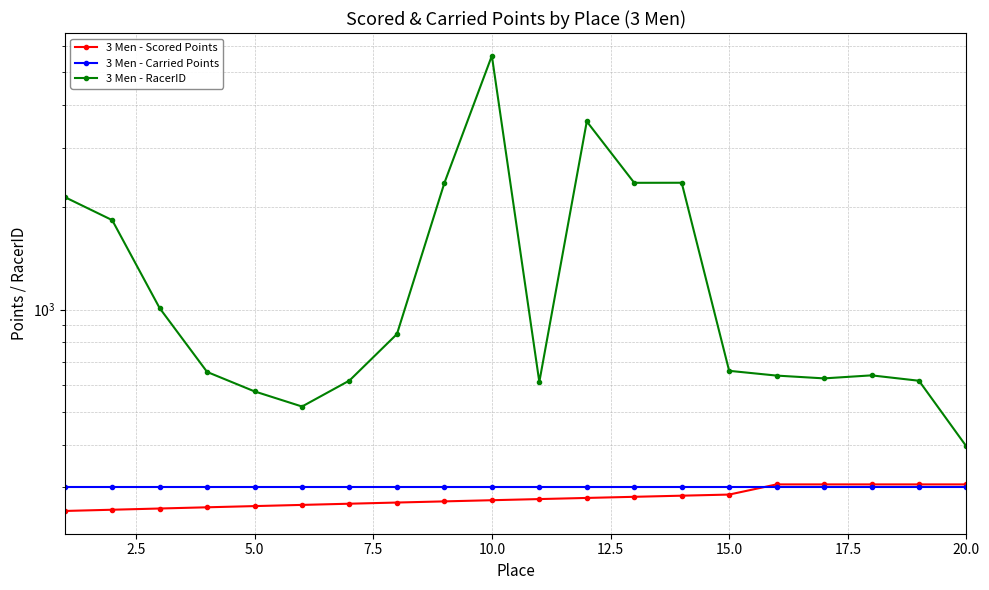

What is the highest value of the 3 Men - Scored Points series?

305.4